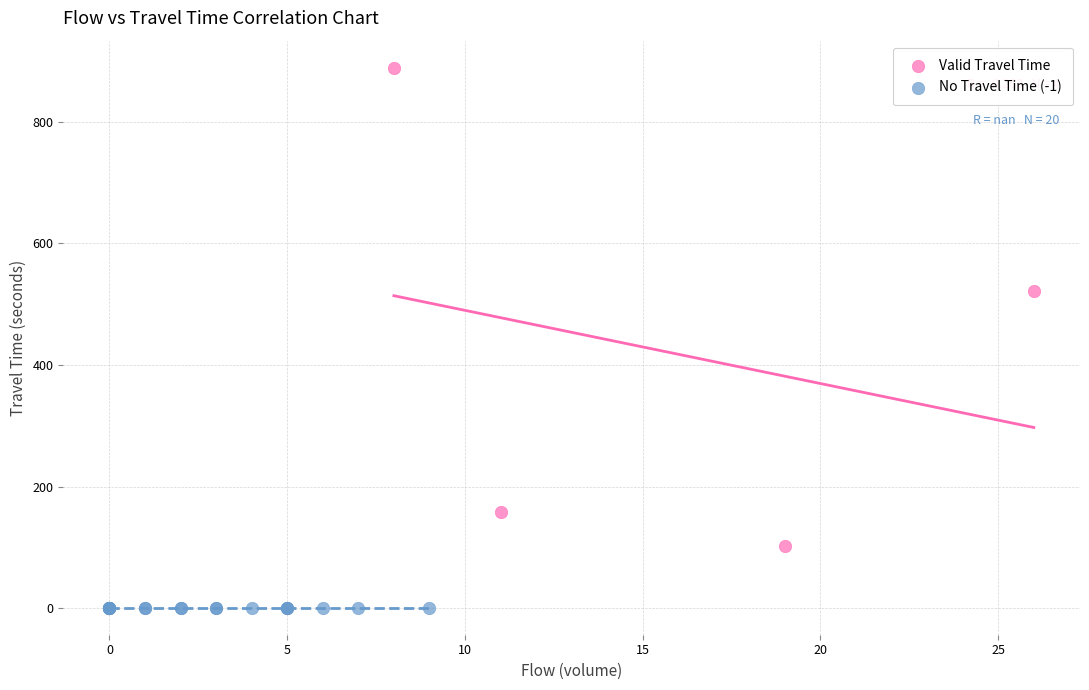

Which series reaches the maximum Y coordinate?

Valid Travel Time